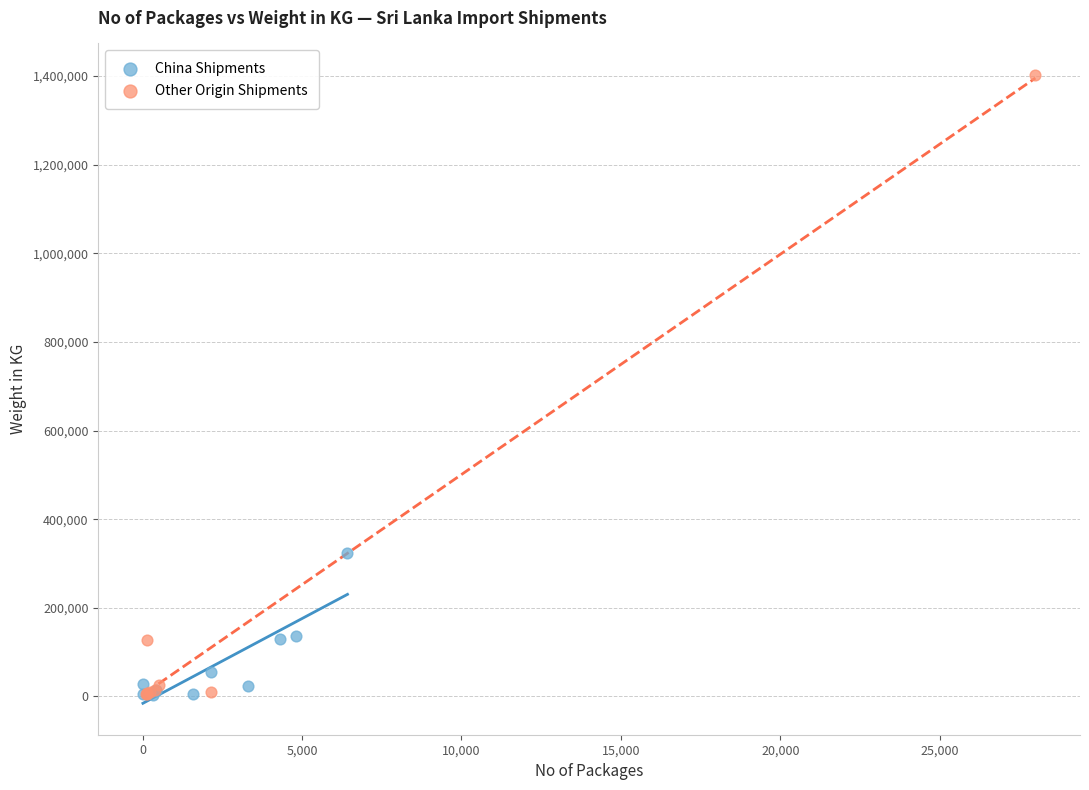

Which series has the widest spread of Y values?

Other Origin Shipments